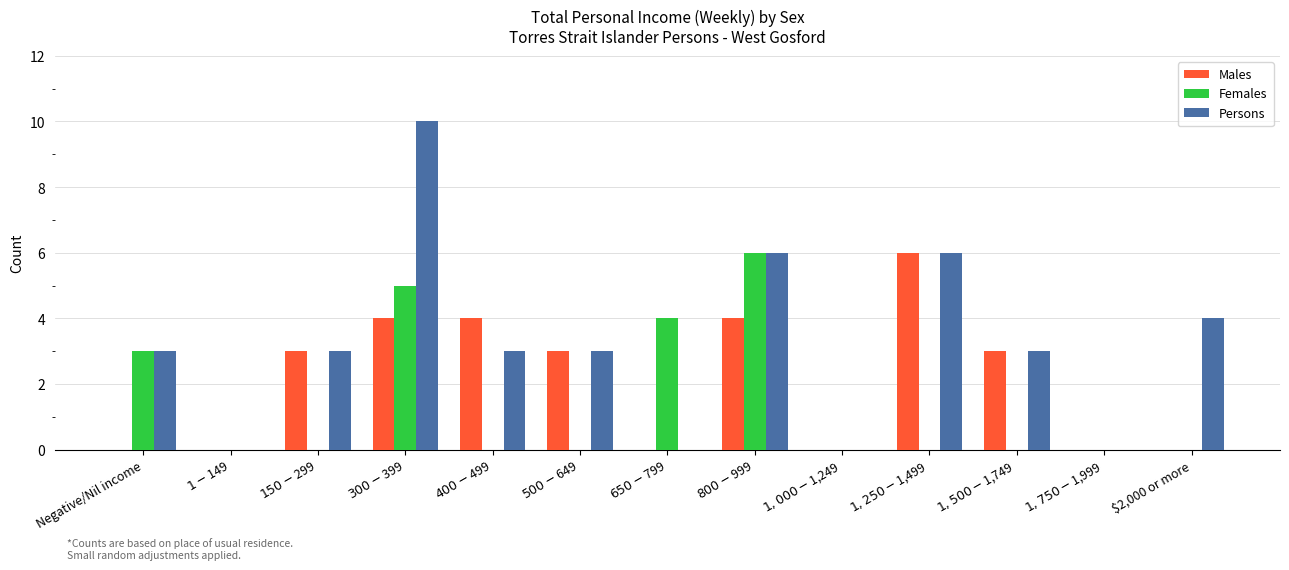

What is the sum of all Females values?

18